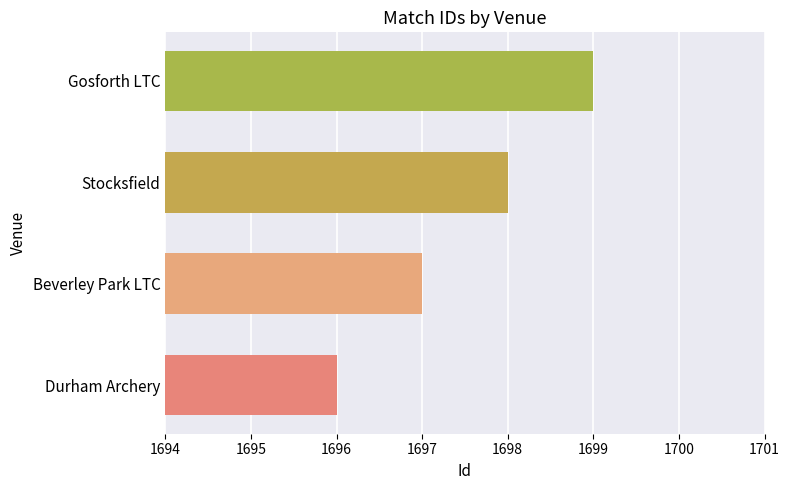

What is the change in value from Beverley Park LTC to Gosforth LTC?

+2